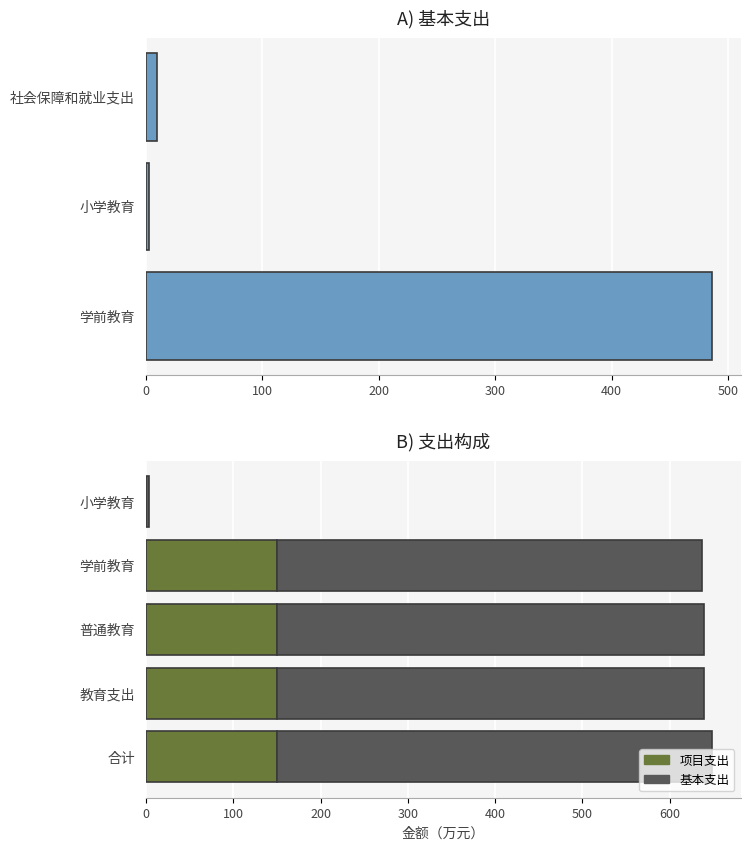

What are all the series names shown in the legend?

基本支出, 项目支出